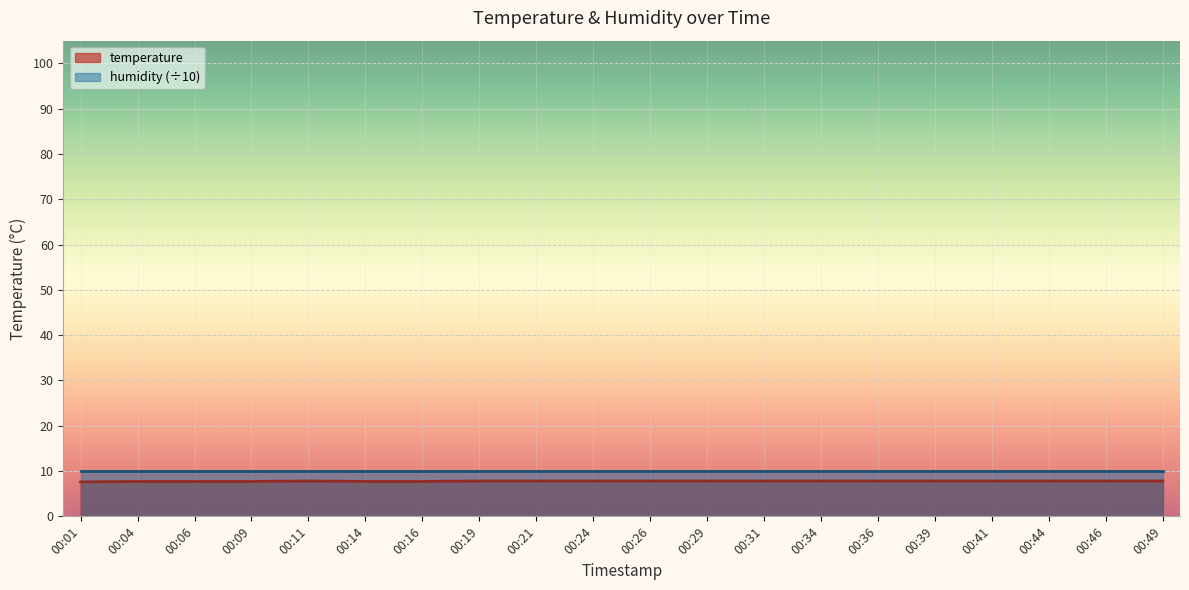

Rank the categories by value from lowest to highest.

00:01, 00:04, 00:06, 00:09, 00:14, 00:16, 00:11, 00:19, 00:21, 00:24, 00:26, 00:29, 00:31, 00:34, 00:36, 00:39, 00:41, 00:44, 00:46, 00:49